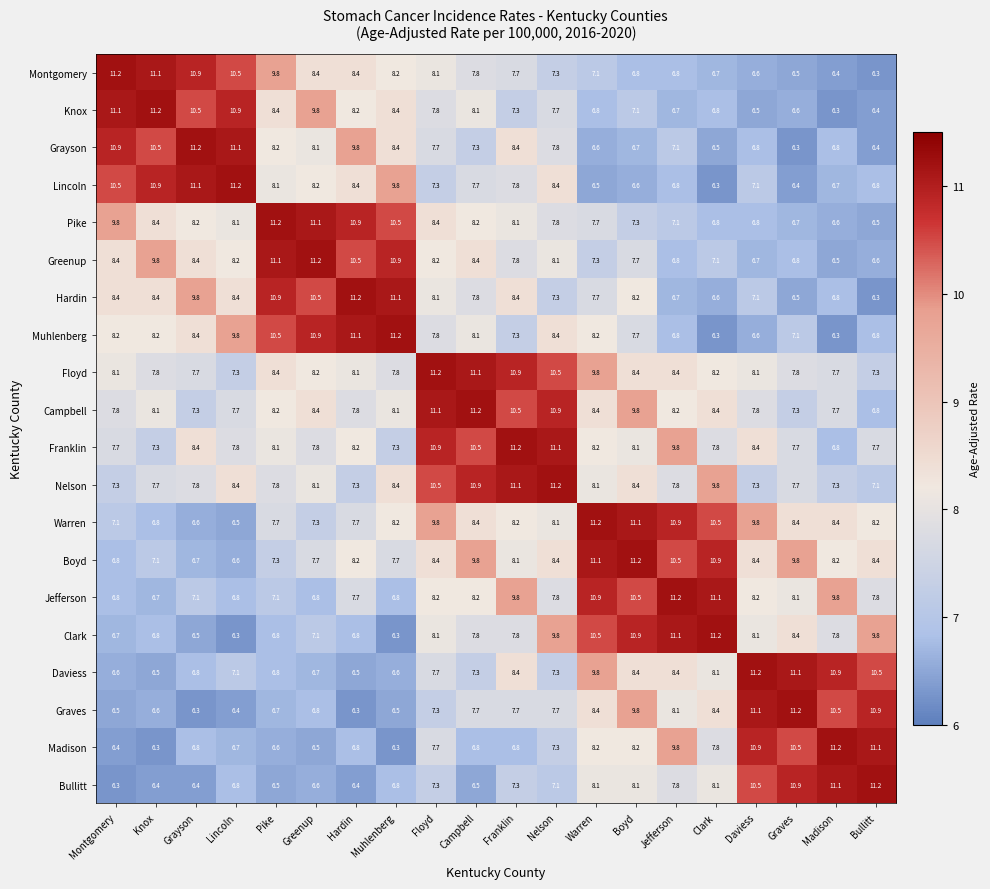

At which category is the sum across all series the highest?

Floyd